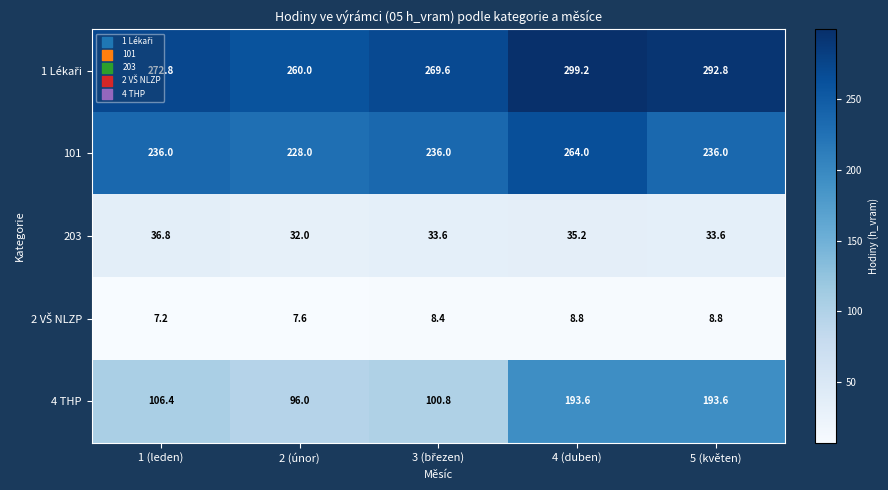

Which series has the largest range (max minus min)?

4 THP